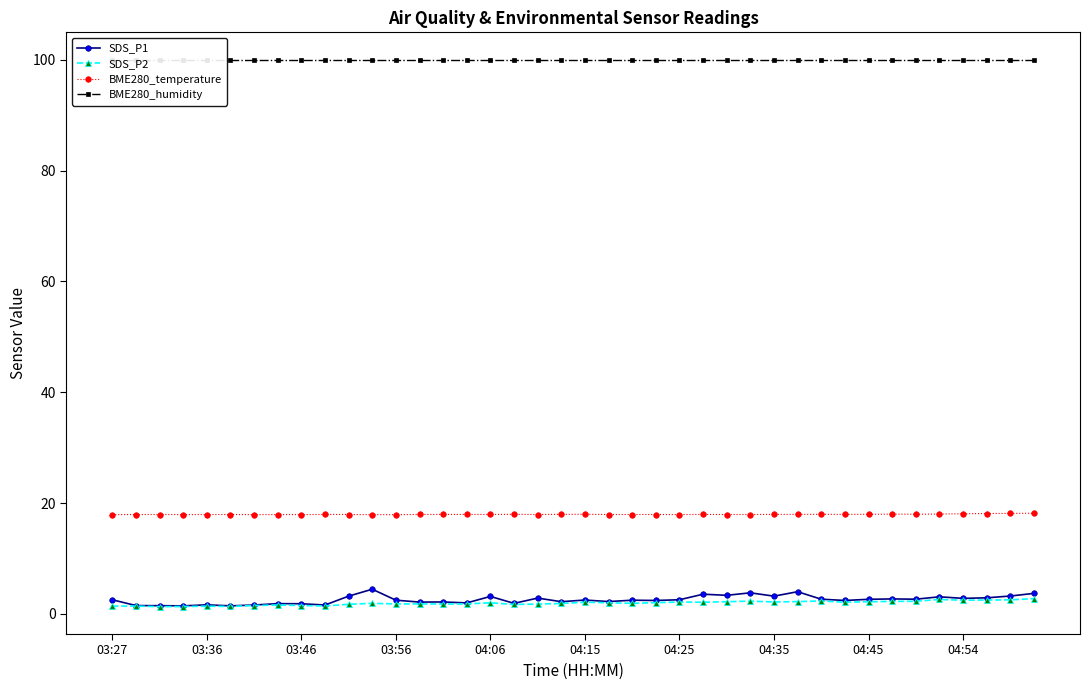

Is it true that BME280_temperature equals 3.8 at 04:45?

False